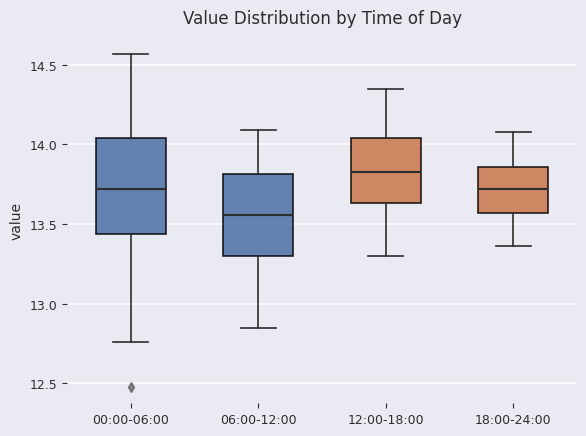

Which box is the tallest, from its lower edge to its upper edge?

00:00-06:00